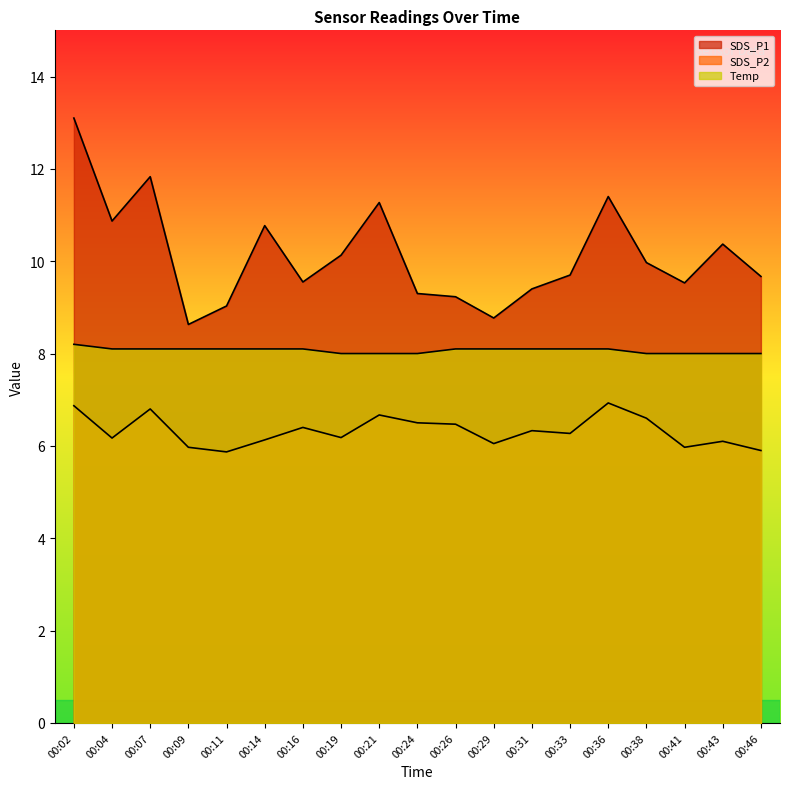

True or false: SDS_P2 and SDS_P1 intersect in this chart.

False